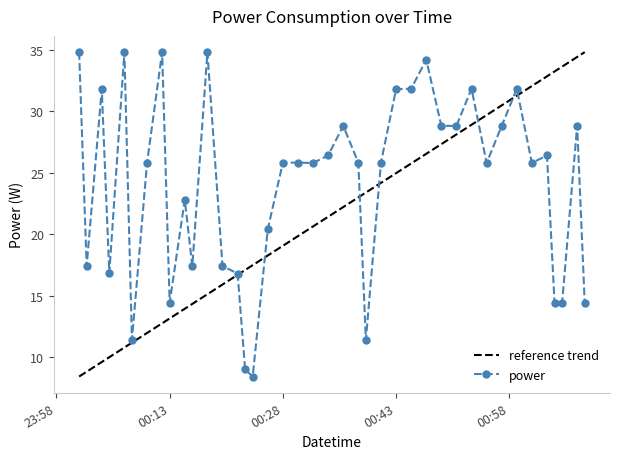

At which category does the data reach its first local peak?

2021-12-19T00:04:00